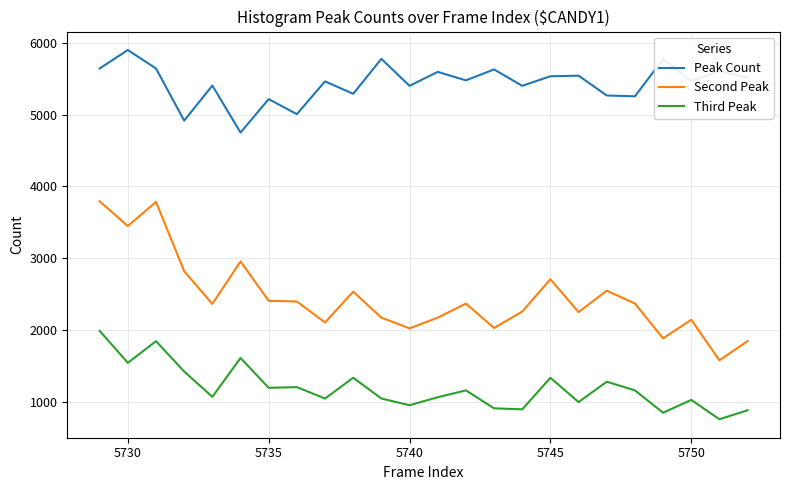

True or false: Third Peak and Second Peak cross at least once.

False